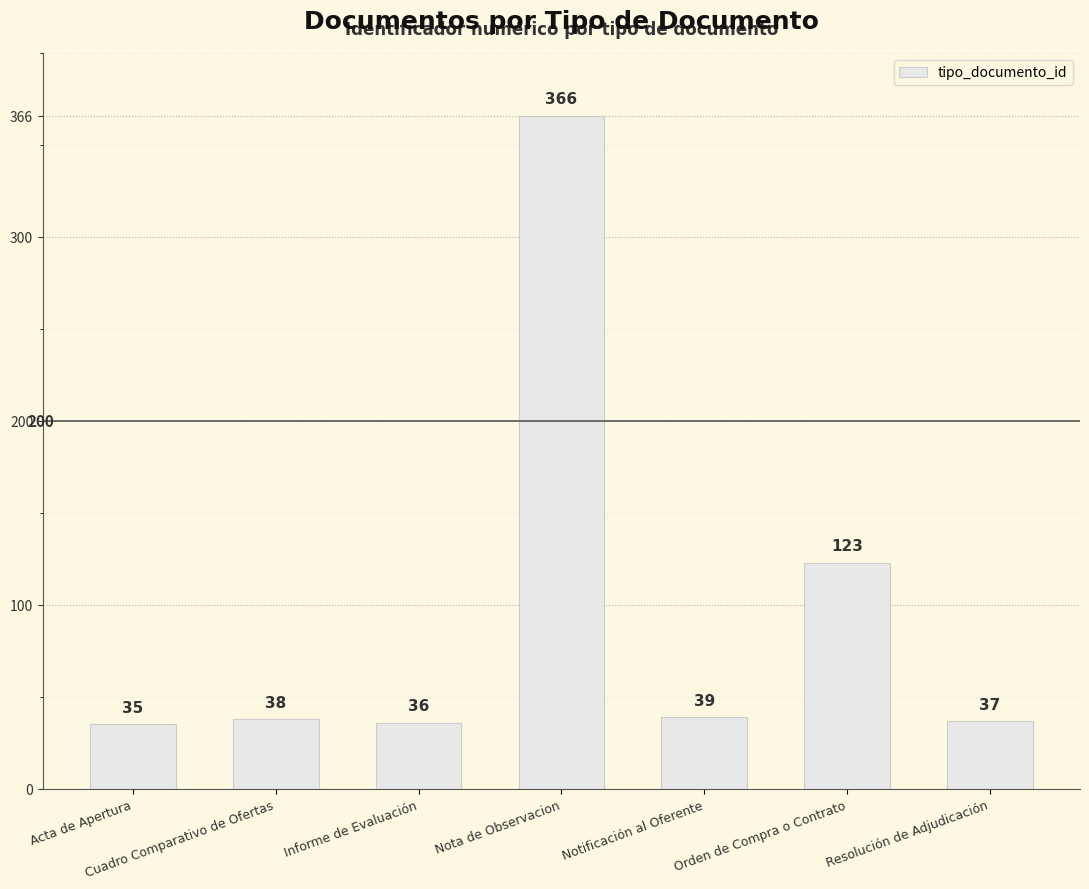

What is the change in value from Acta de Apertura to Notificación al Oferente?

+4